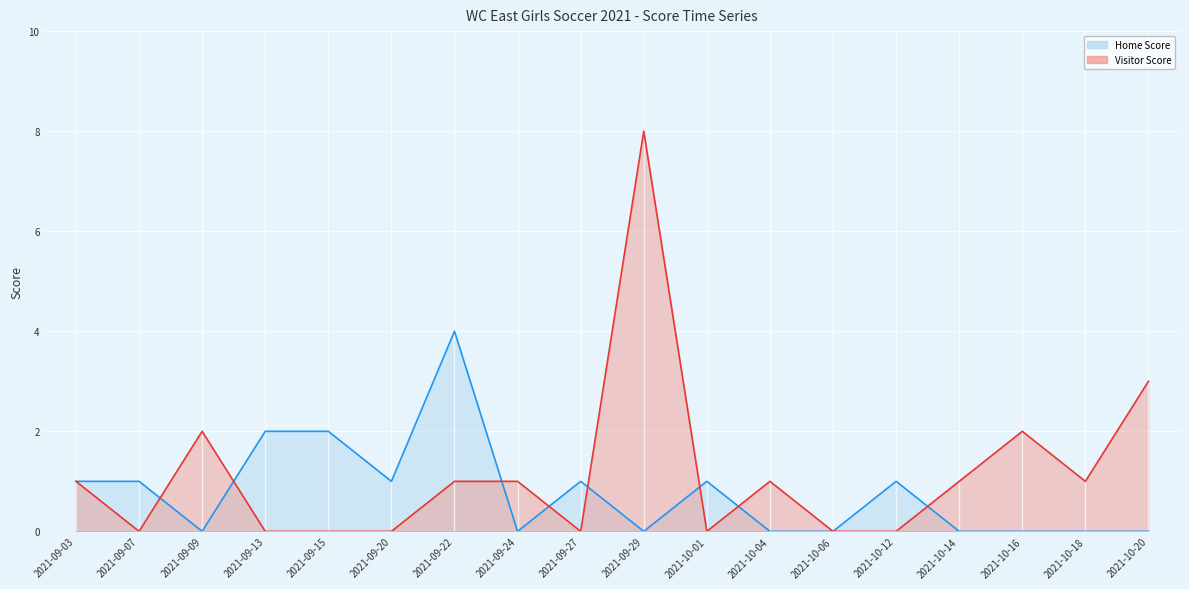

Is it true that Visitor Score equals 1 at 2021-10-20?

False